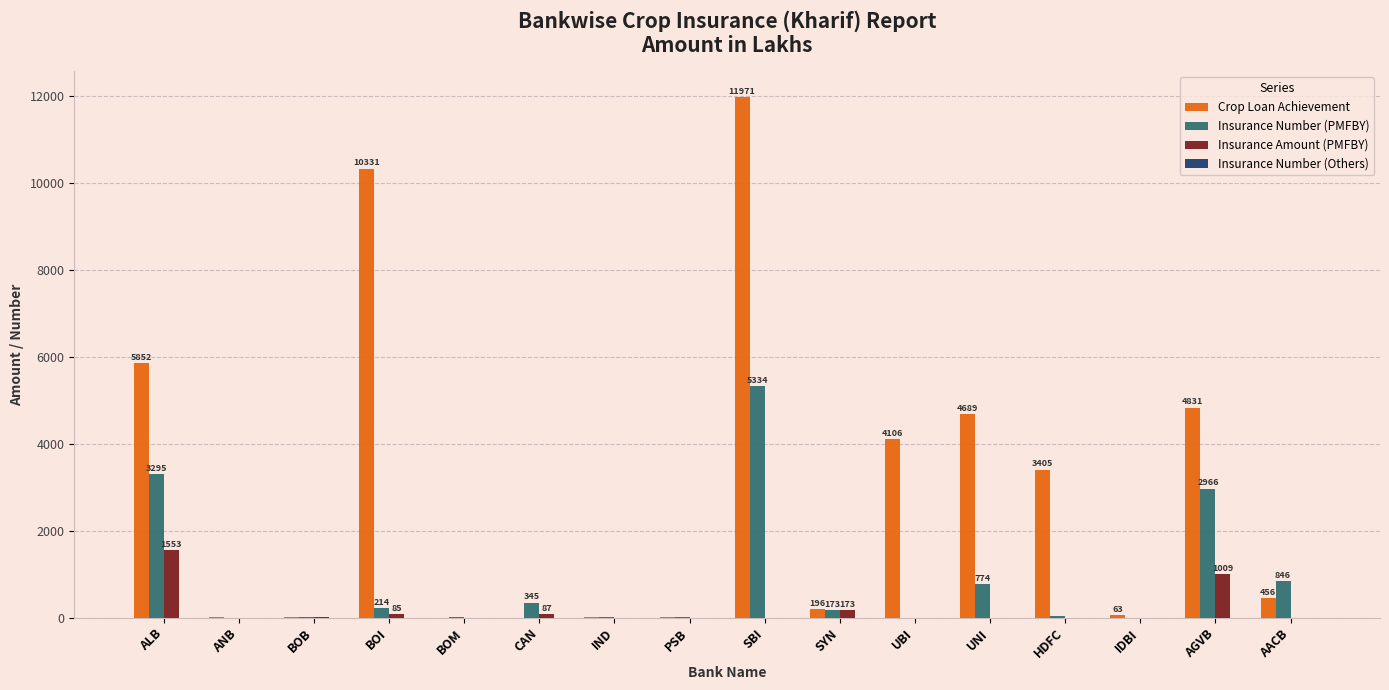

Are the bars horizontal?

No